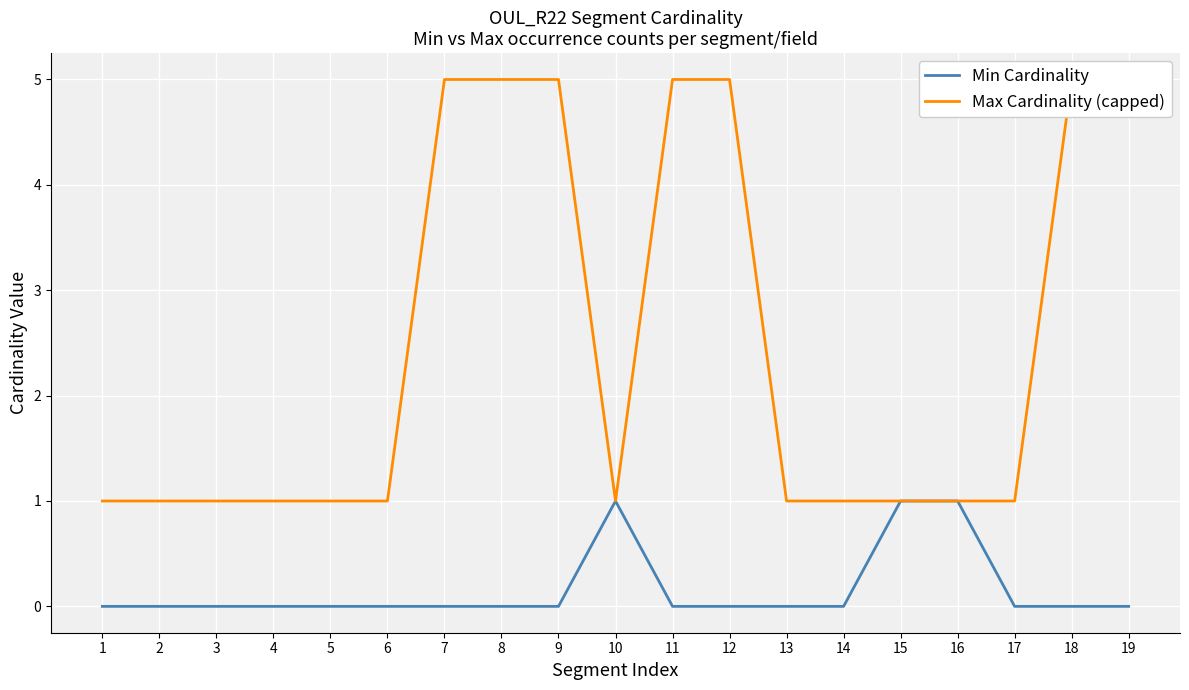

True or false: Min Cardinality has more than 2 points higher than both neighbors.

False